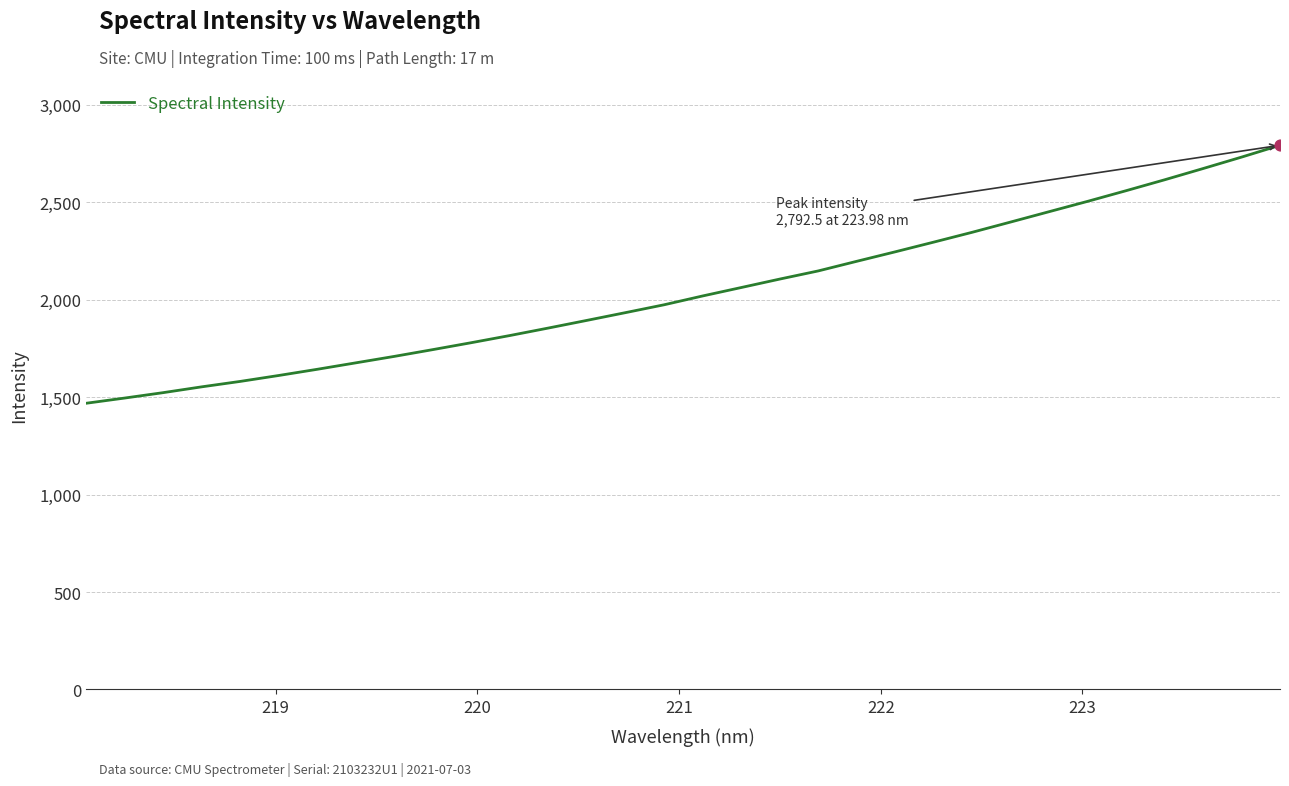

What is the smallest value displayed?

1468.7